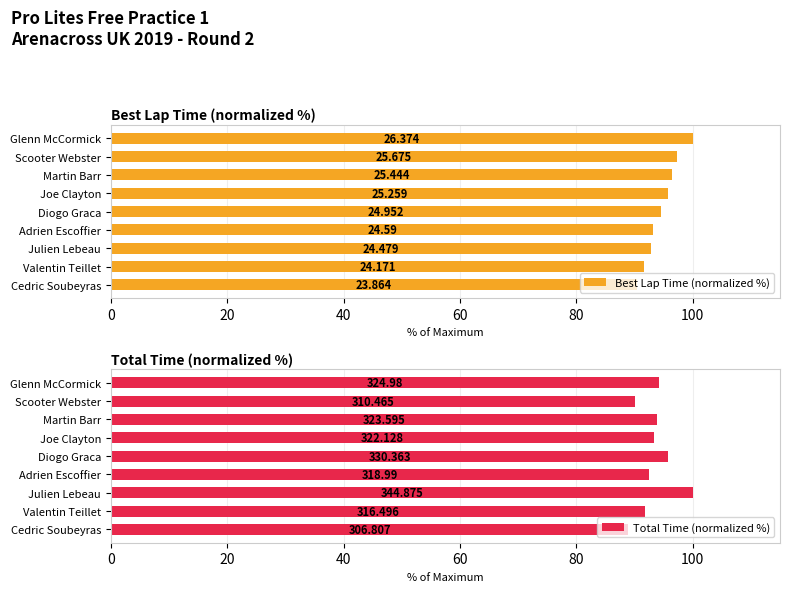

How many bars are there in total?

18